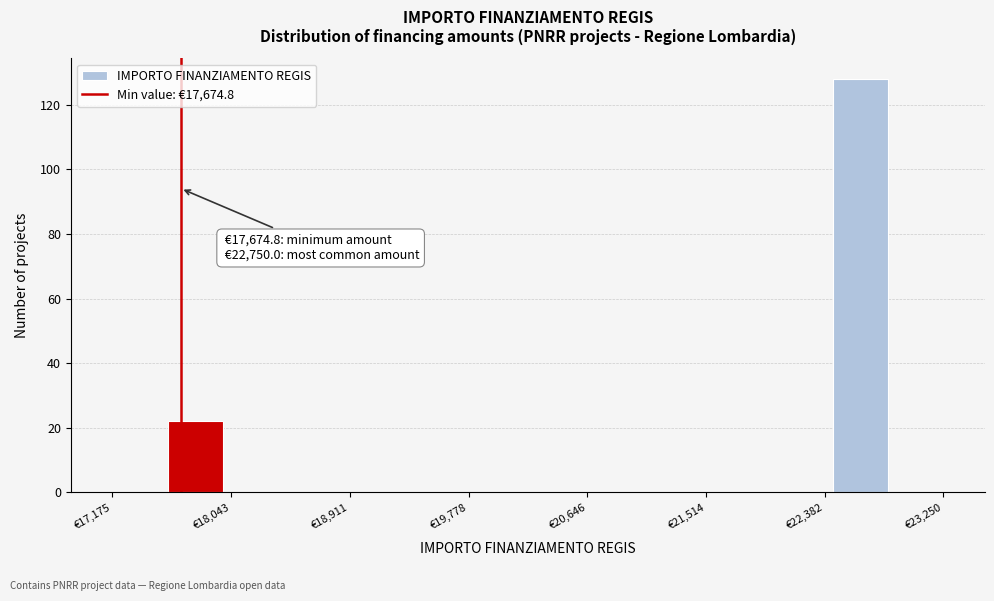

Which range on the x-axis has the tallest bar?

22400 to 22800